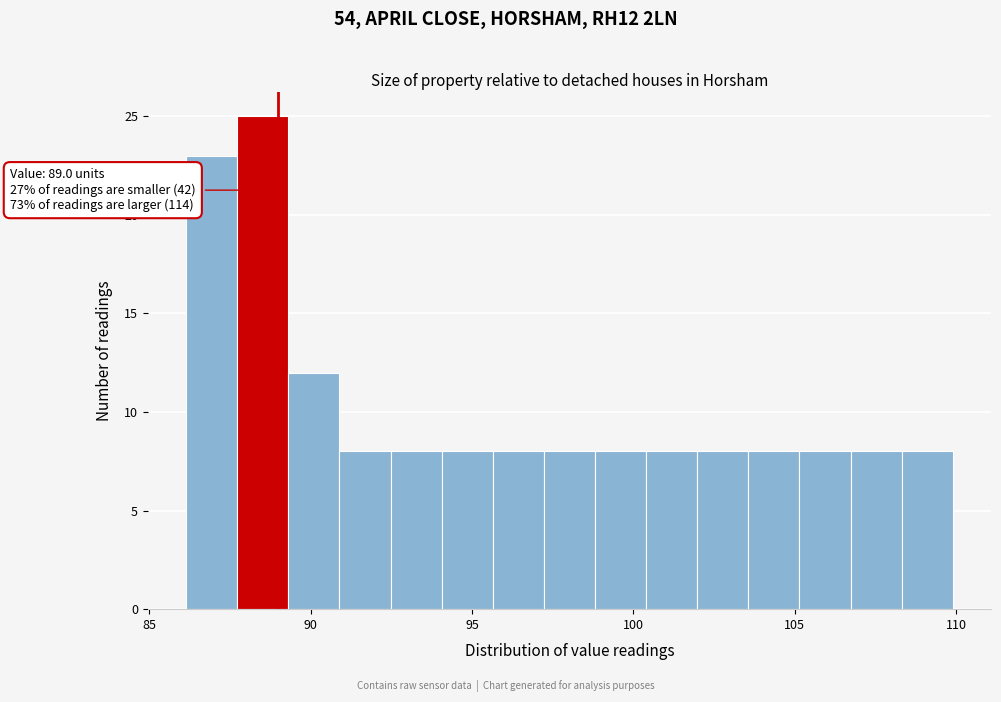

Read against the x-axis, roughly where is the centre of the tallest bar?

88.5